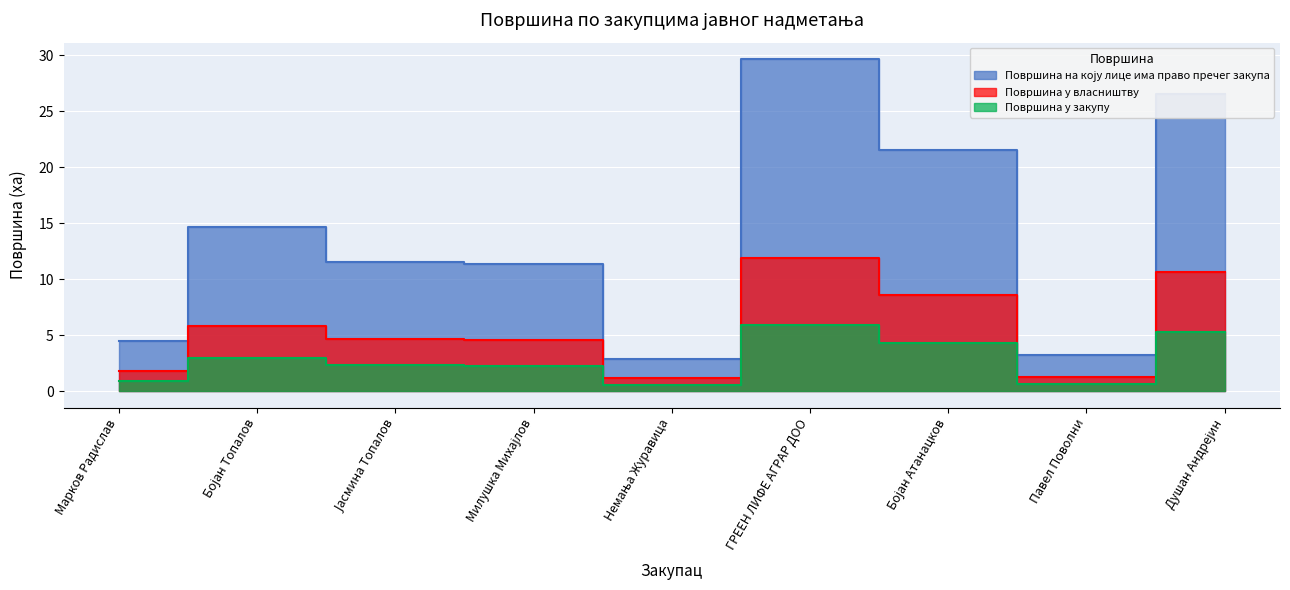

Reading left to right, list all the values displayed in this chart.

4.5	14.6	11.5	11.3	2.8	29.6	21.5	3.2	26.6